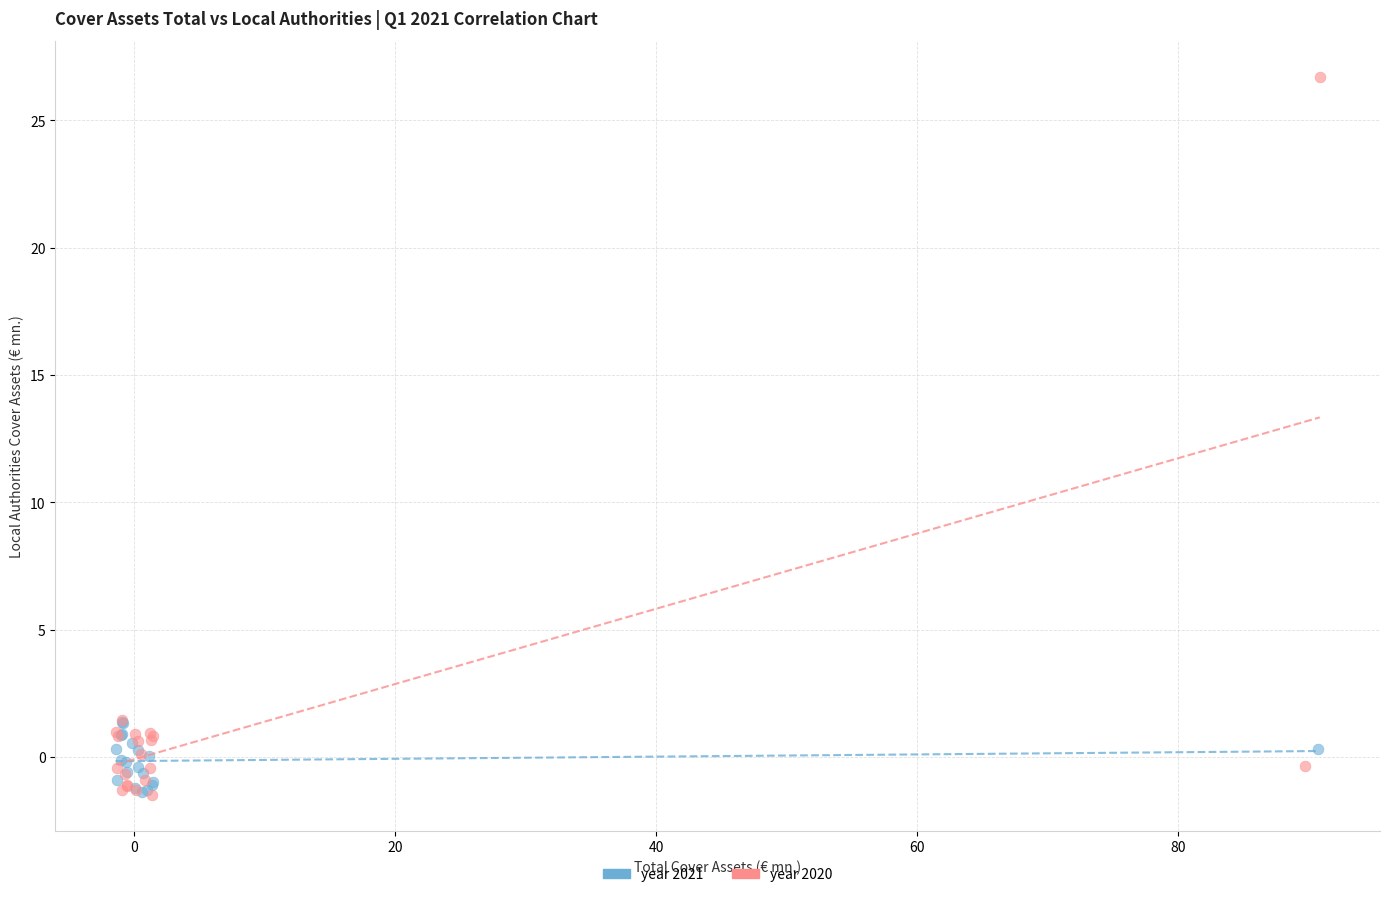

Which series has the widest spread of Y values?

year 2020